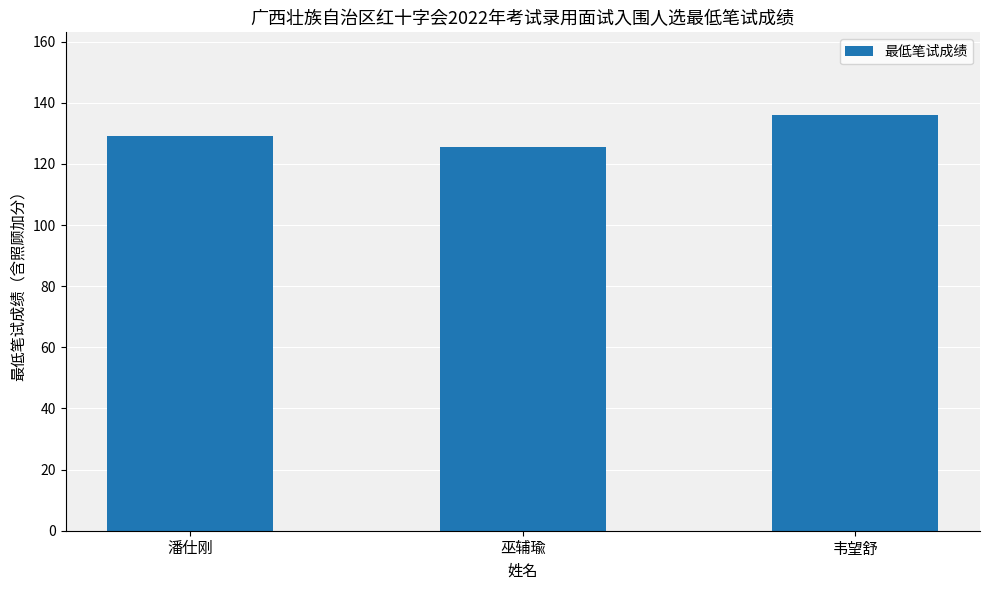

What position from the right is 巫辅瑜?

2